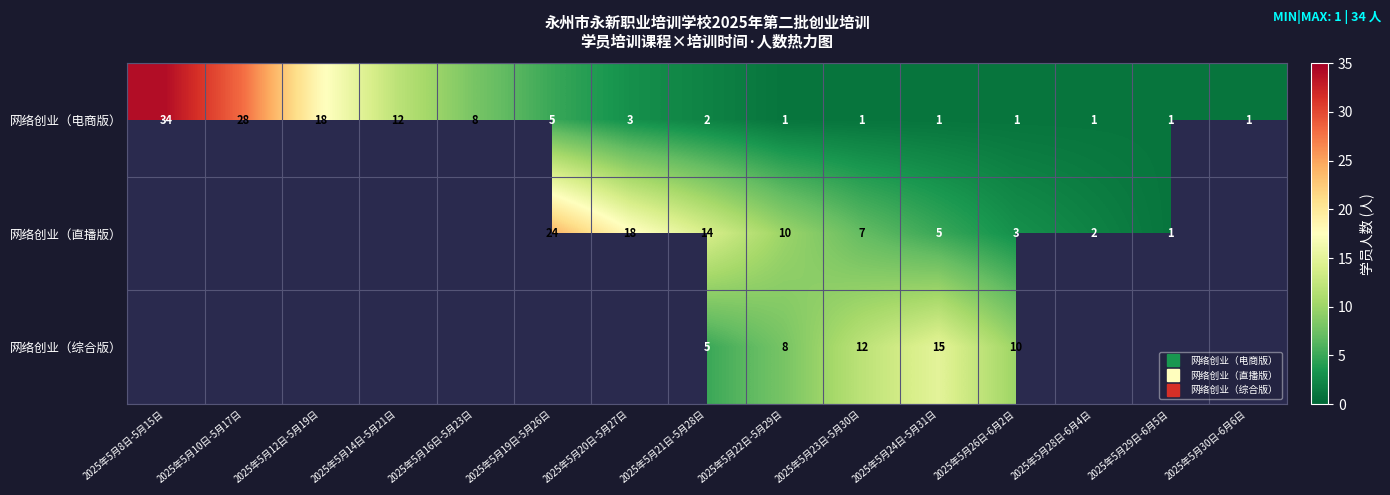

At which label does 网络创业（电商版） reach its peak?

2025年5月8日-5月15日